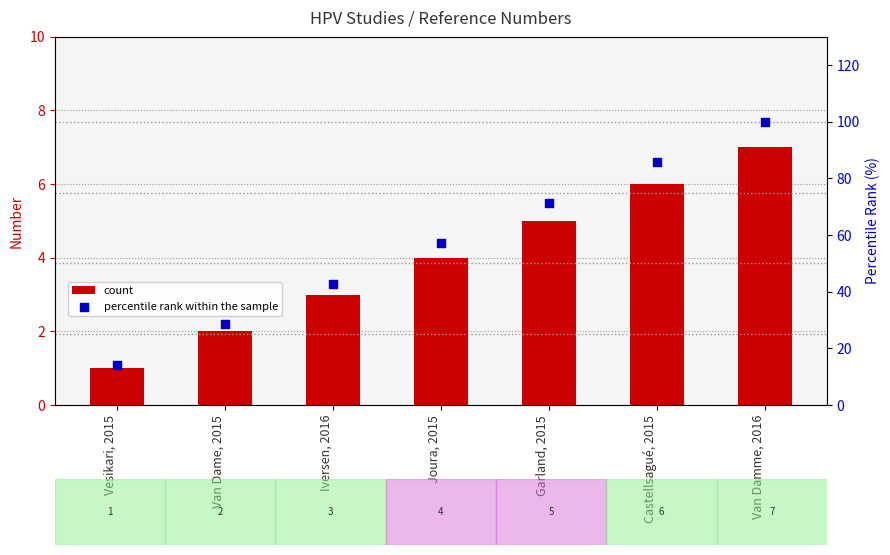

Which series has the largest total across all categories?

percentile rank within the sample